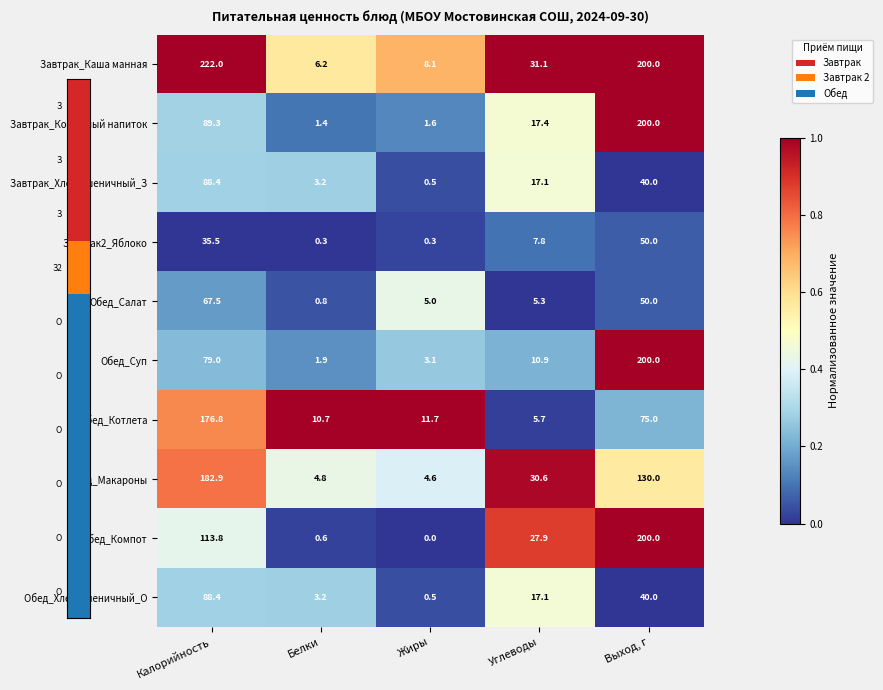

What is the total value across all series at Белки?

33.1